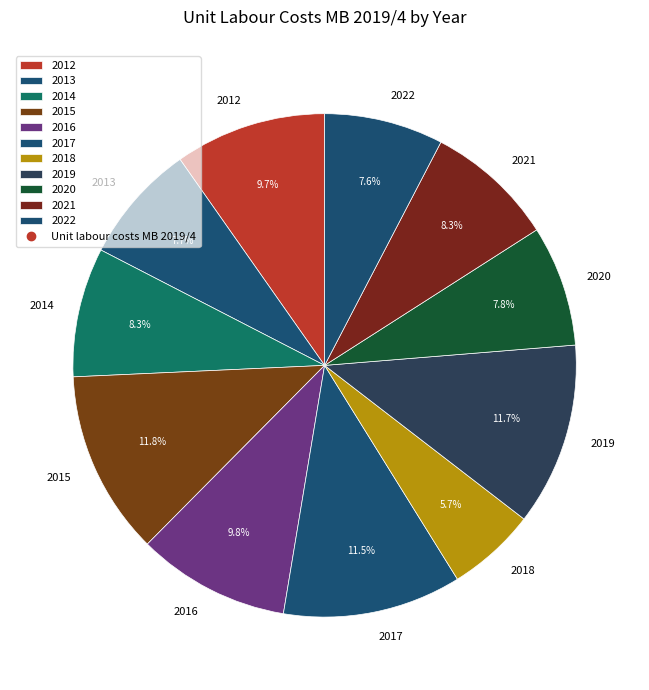

Is 2019 the majority of the pie?

No